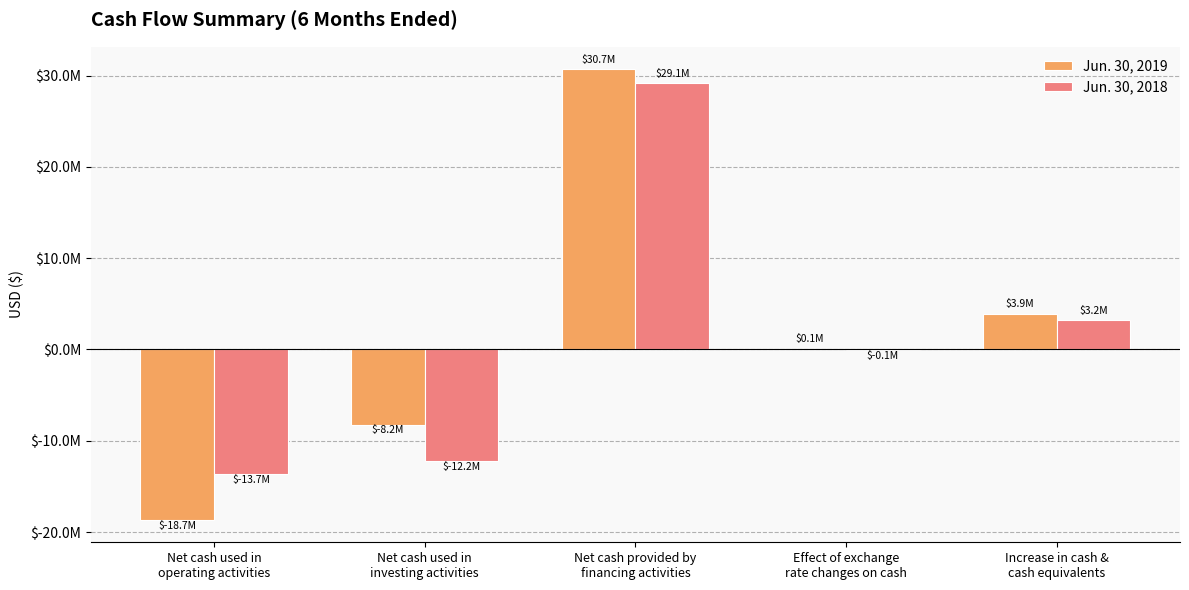

The Jun. 30, 2019 series shows 53611887 at Net cash provided by
financing activities. True or false?

False